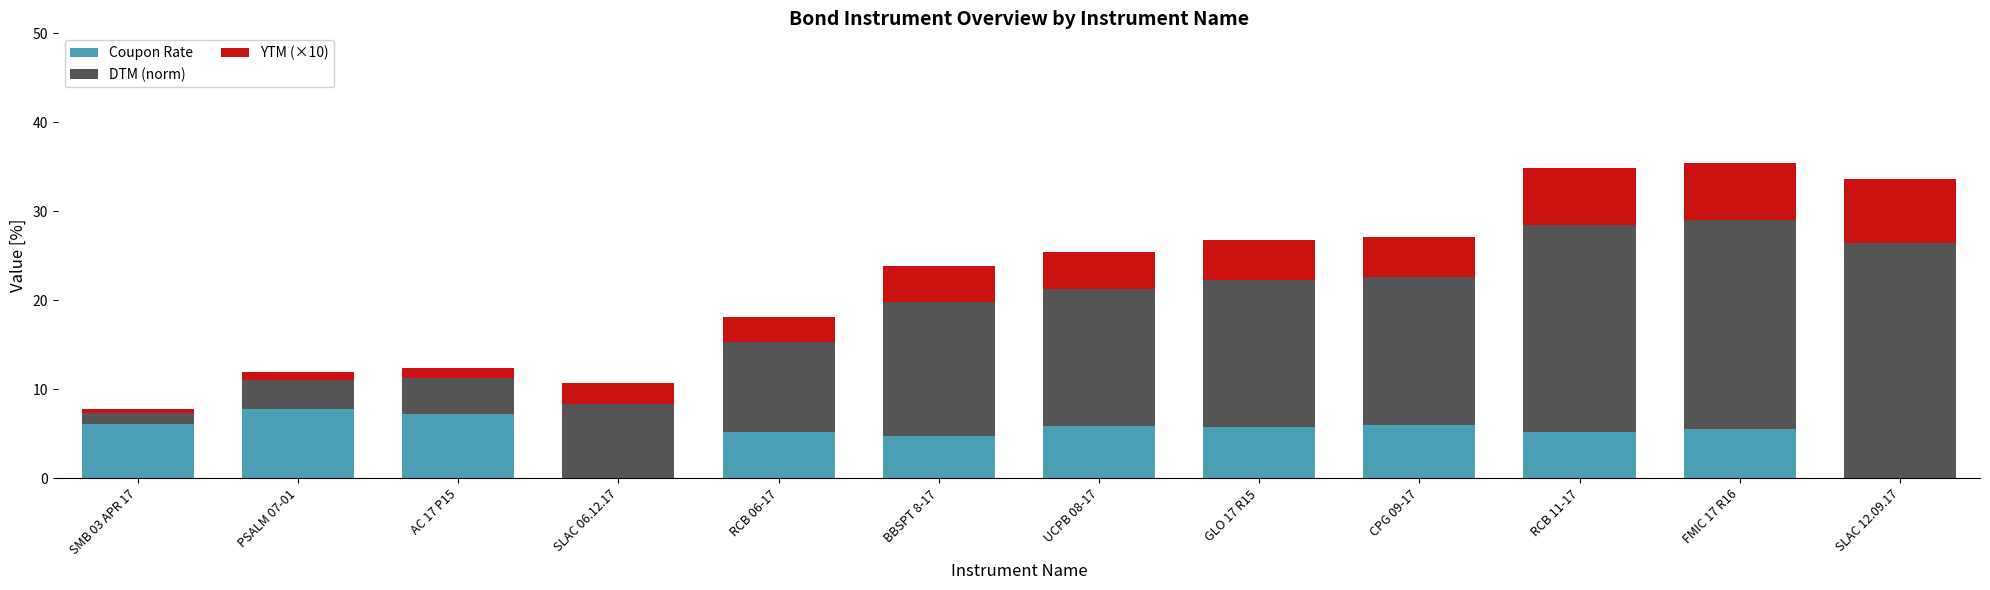

Does the chart contain stacked bars?

Yes